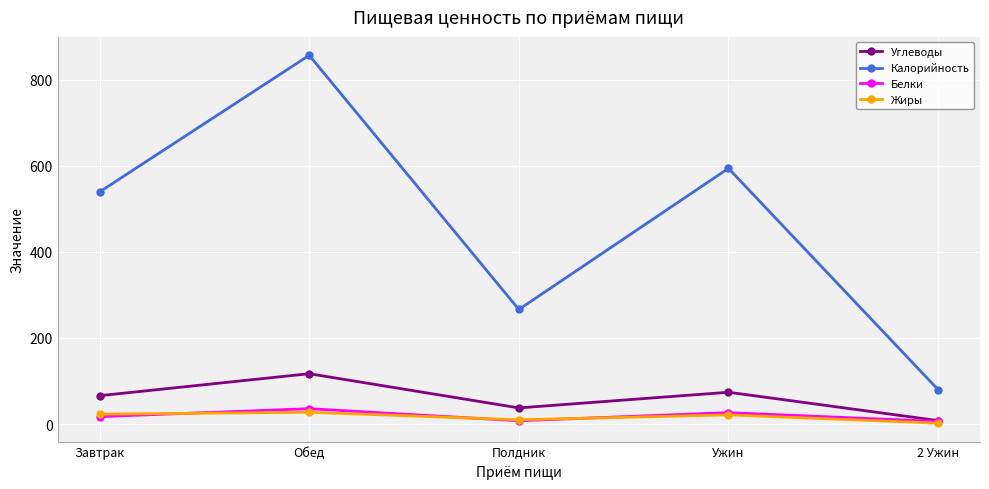

What is the difference between the maximum and minimum values in the Жиры series?

25.4